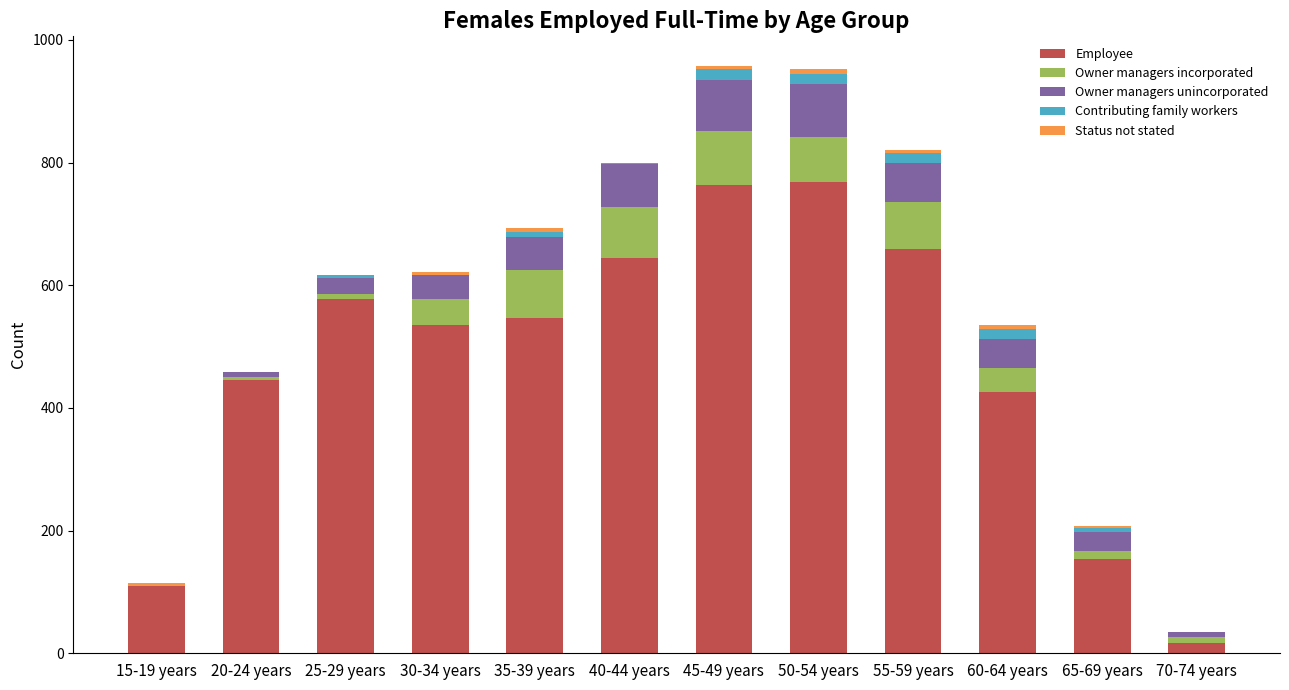

What is the highest value of the Employee series?

769